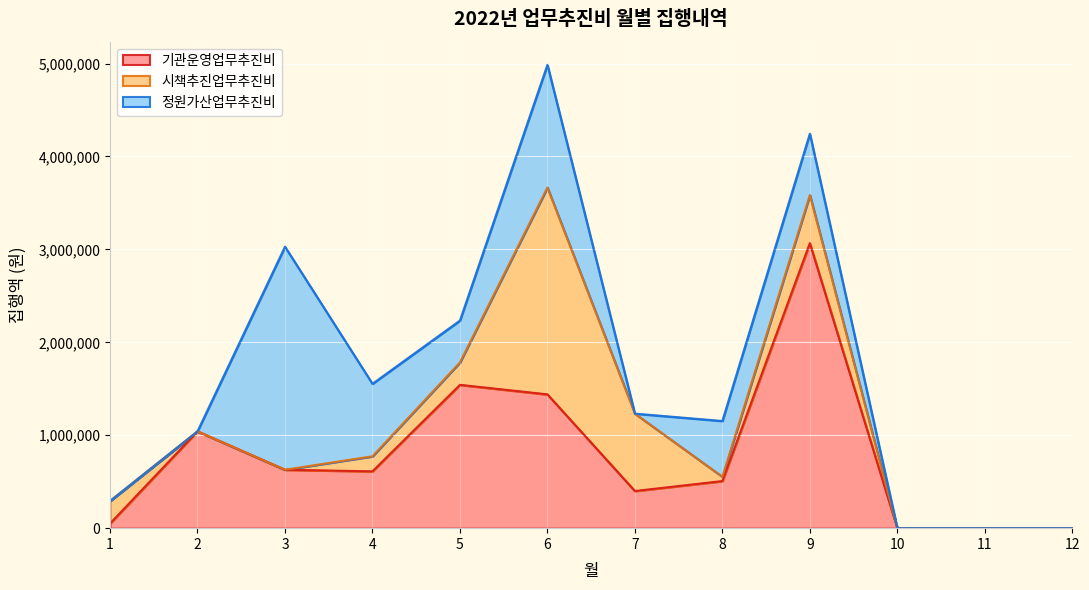

Reading right to left, what are all the values shown in this chart?

기관운영업무추진비: 12=0	11=0	10=0	9=3067040	8=506990	7=400000	6=1440000	5=1542500	4=611660	3=628960	2=1042060	1=50000
시책추진업무추진비: 12=0	11=0	10=0	9=518000	8=46500	7=832800	6=2226000	5=241600	4=162000	3=0	2=0	1=242200
정원가산업무추진비: 12=0	11=0	10=0	9=660000	8=600000	7=0	6=1320000	5=450000	4=780000	3=2400000	2=0	1=0